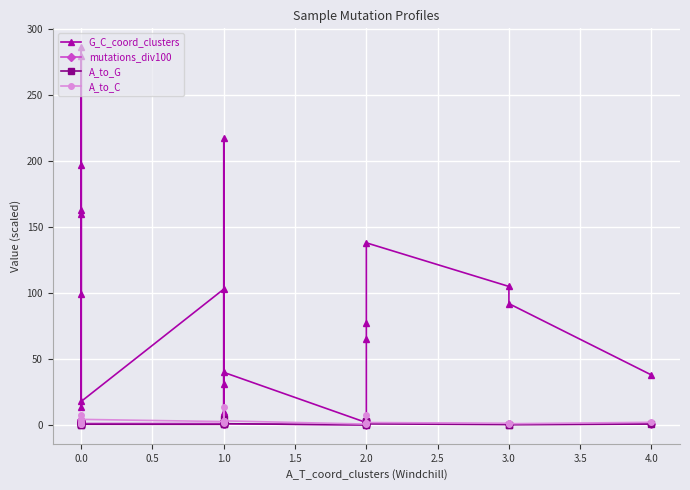

How many times do A_to_G and A_to_C cross each other?

2